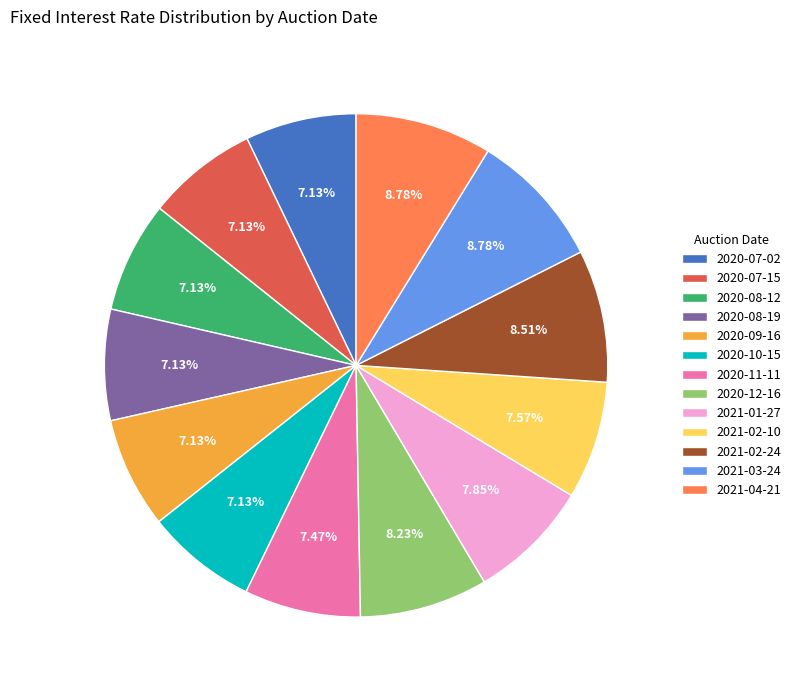

To the nearest percent, what portion does 2021-01-27 represent?

8%